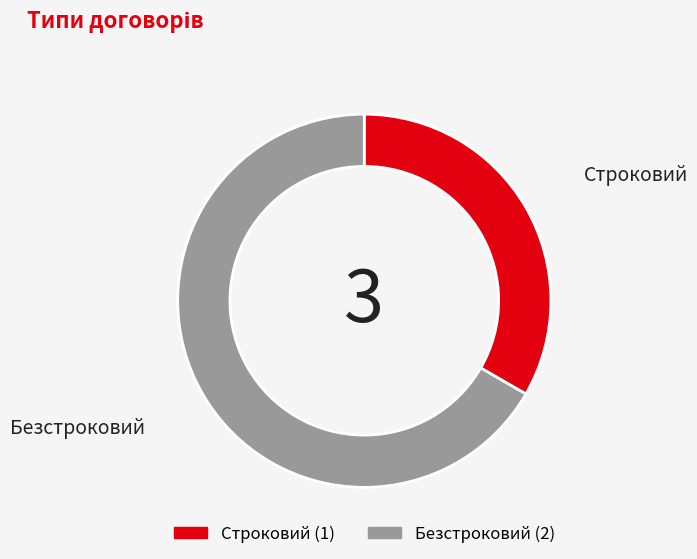

Which category has the biggest portion of the pie?

Безстроковий